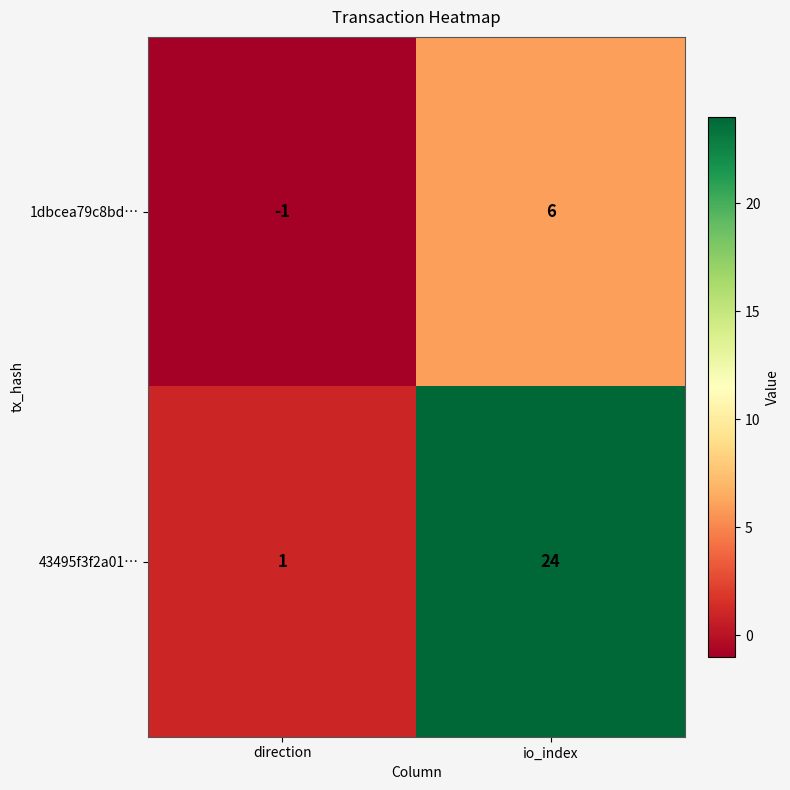

Which label corresponds to the largest value in the chart?

io_index